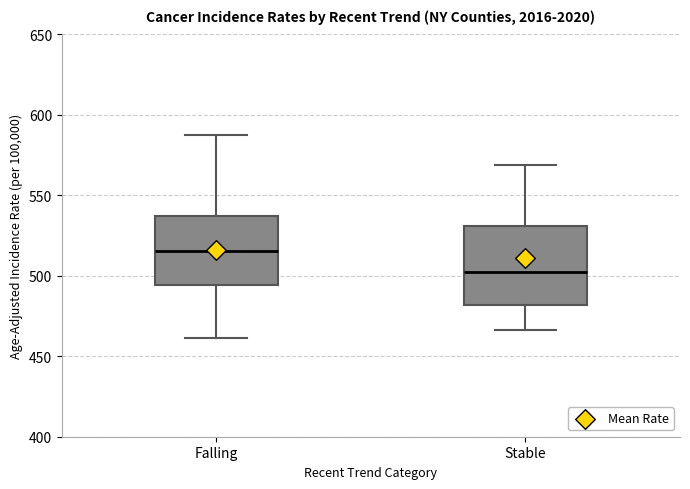

Where does the median line of the box for Falling sit on the y-axis? The values are not printed on the chart, so give them approximately, as read against the axis.

515